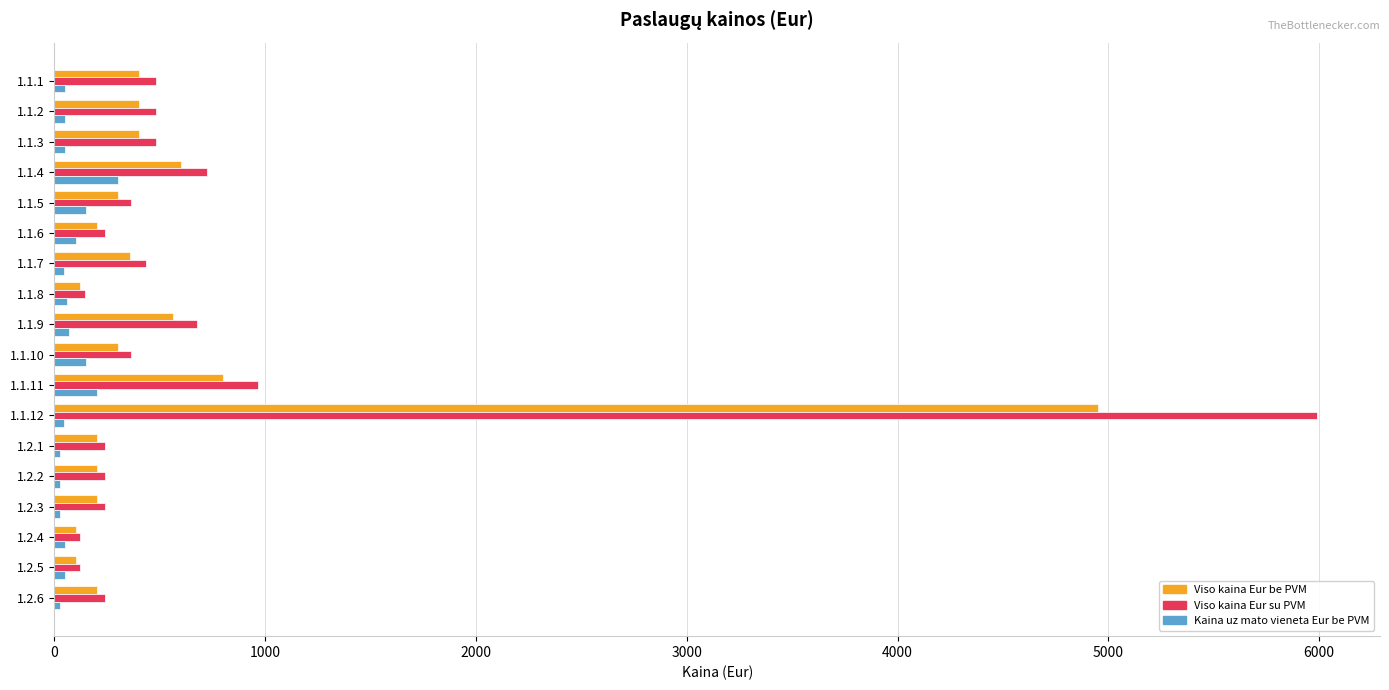

What is the difference between the highest and lowest values at 1.1.4?

426.0